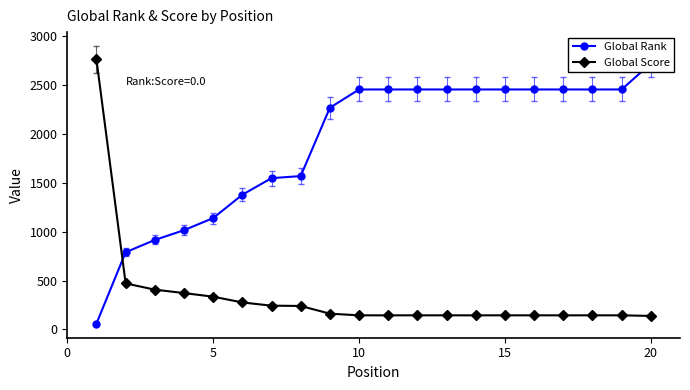

How many lines are shown in the chart?

2